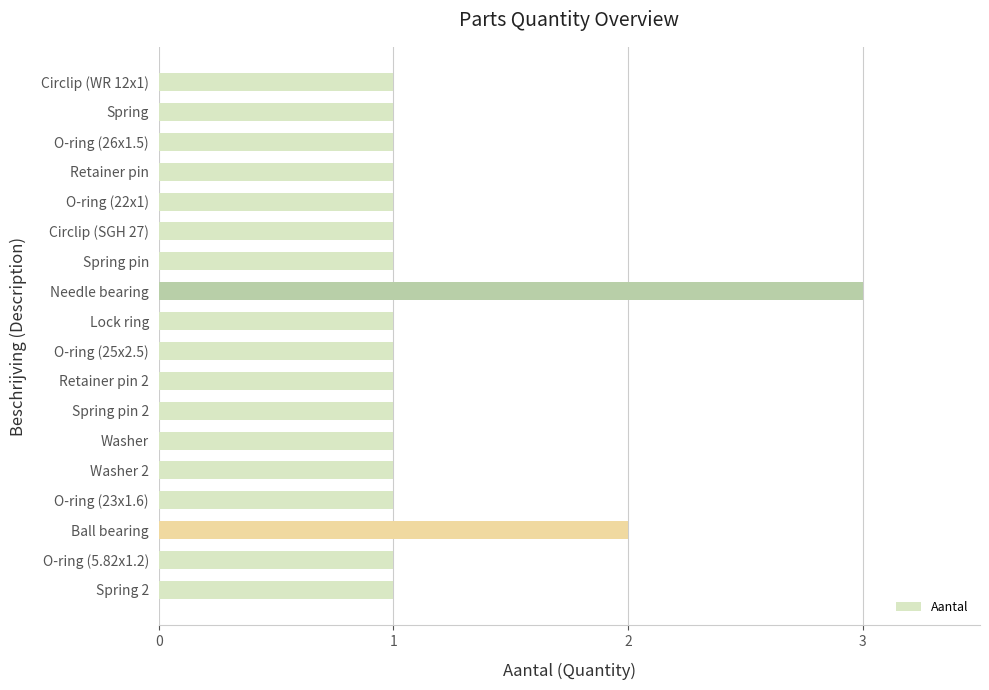

What is the ratio of the value at Ball bearing to the value at Spring pin 2?

2.0